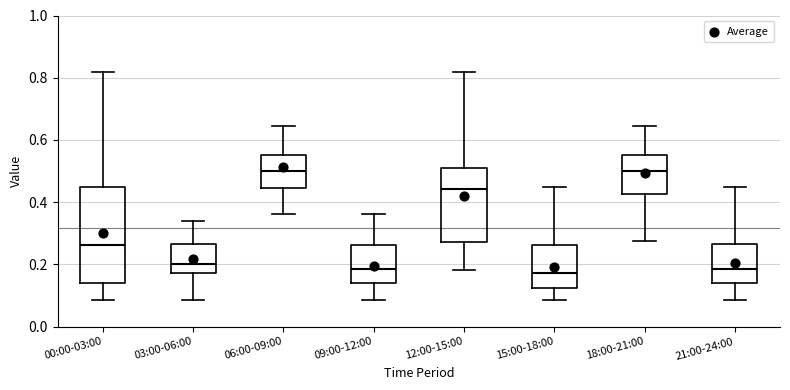

Where does the median line of the box for 21:00-24:00 sit on the y-axis? The values are not printed on the chart, so give them approximately, as read against the axis.

0.18